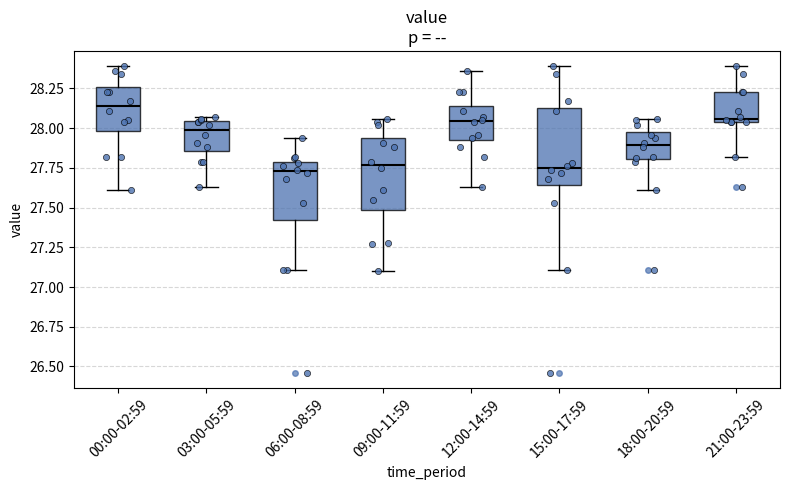

Where does the lower whisker of the box for 15:00-17:59 end on the y-axis? The values are not printed on the chart, so give them approximately, as read against the axis.

27.10